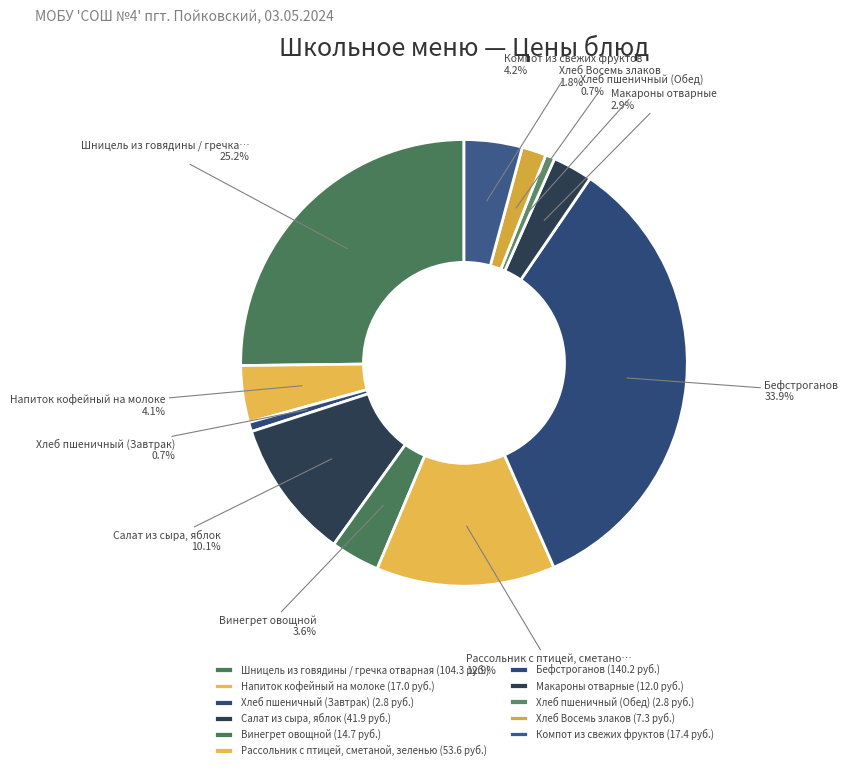

How many slices are in this pie chart?

11